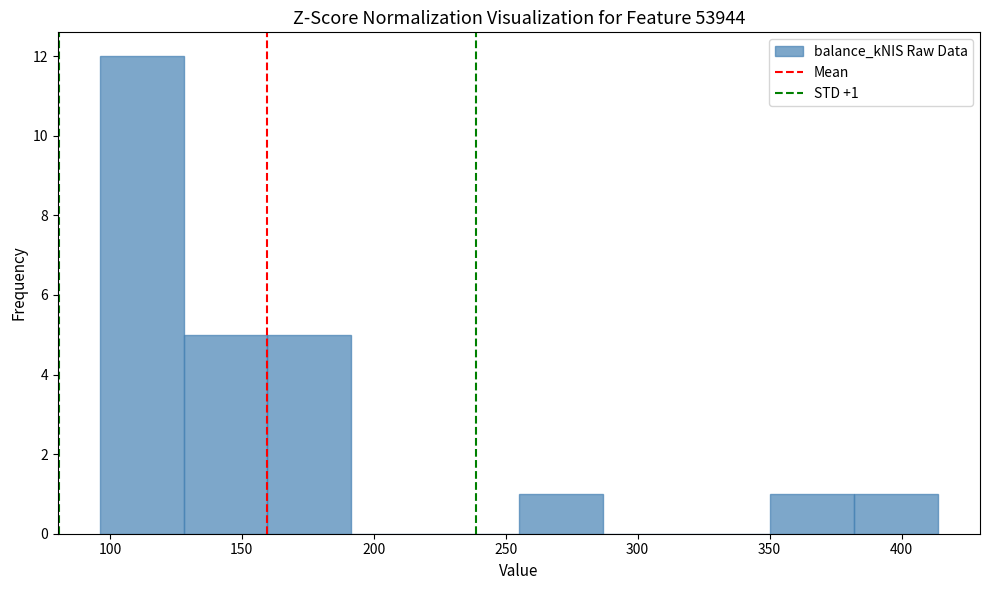

Over which range of the x-axis is the bar tallest?

95 to 130